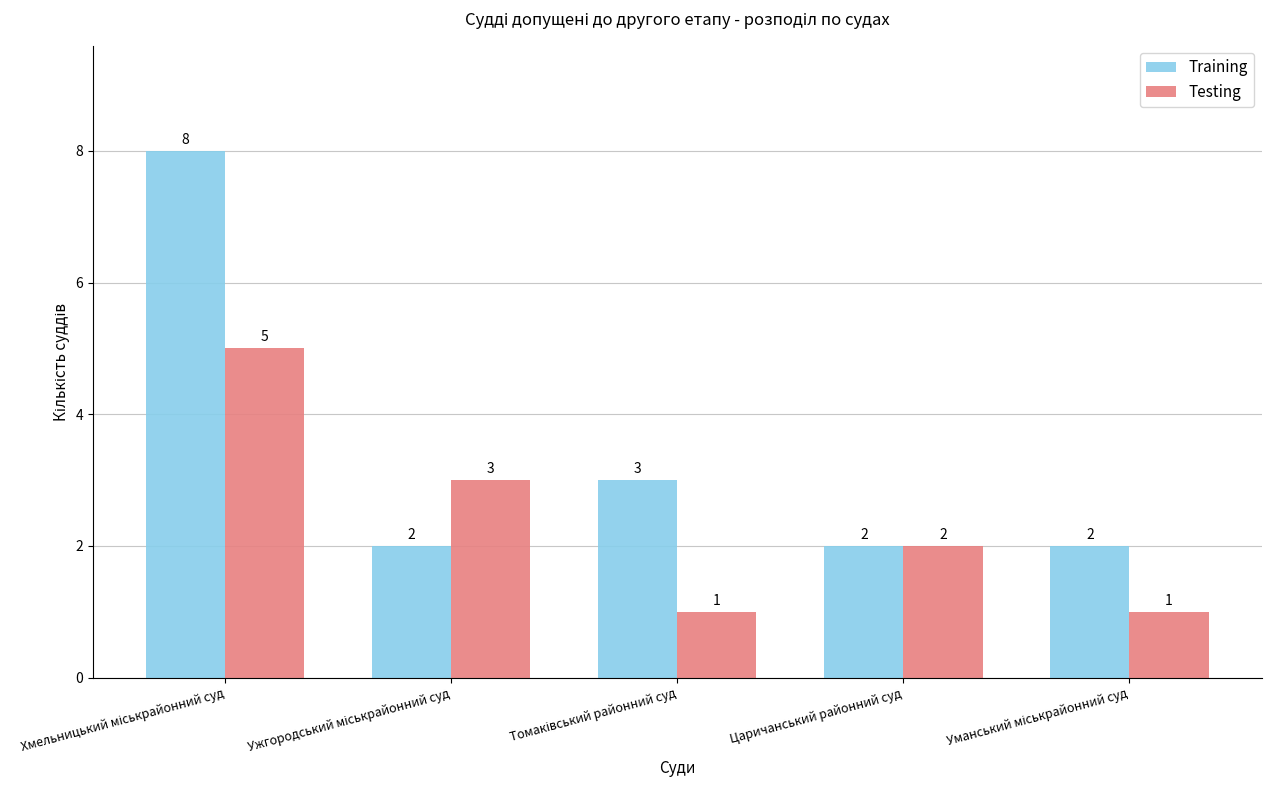

The Training series shows 2 at Царичанський районний суд. True or false?

True